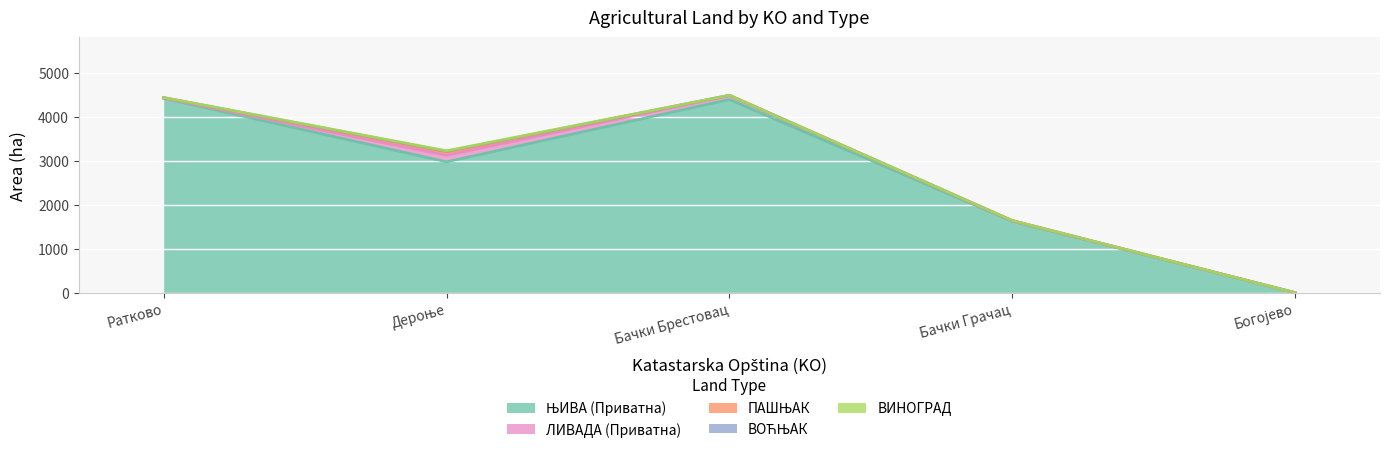

What are all the series names shown in the legend?

ЊИВА (Приватна), ЛИВАДА (Приватна), ПАШЊАК, ВОЋЊАК, ВИНОГРАД